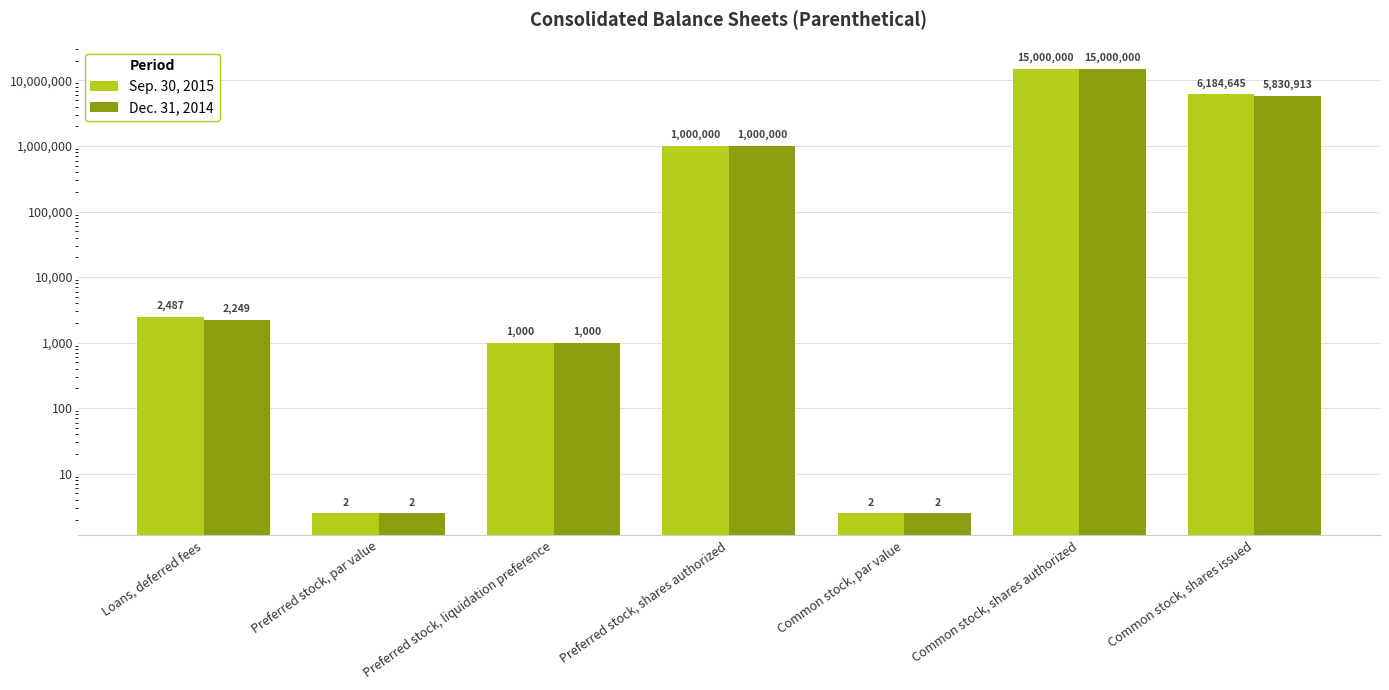

Does the chart contain any negative values?

No